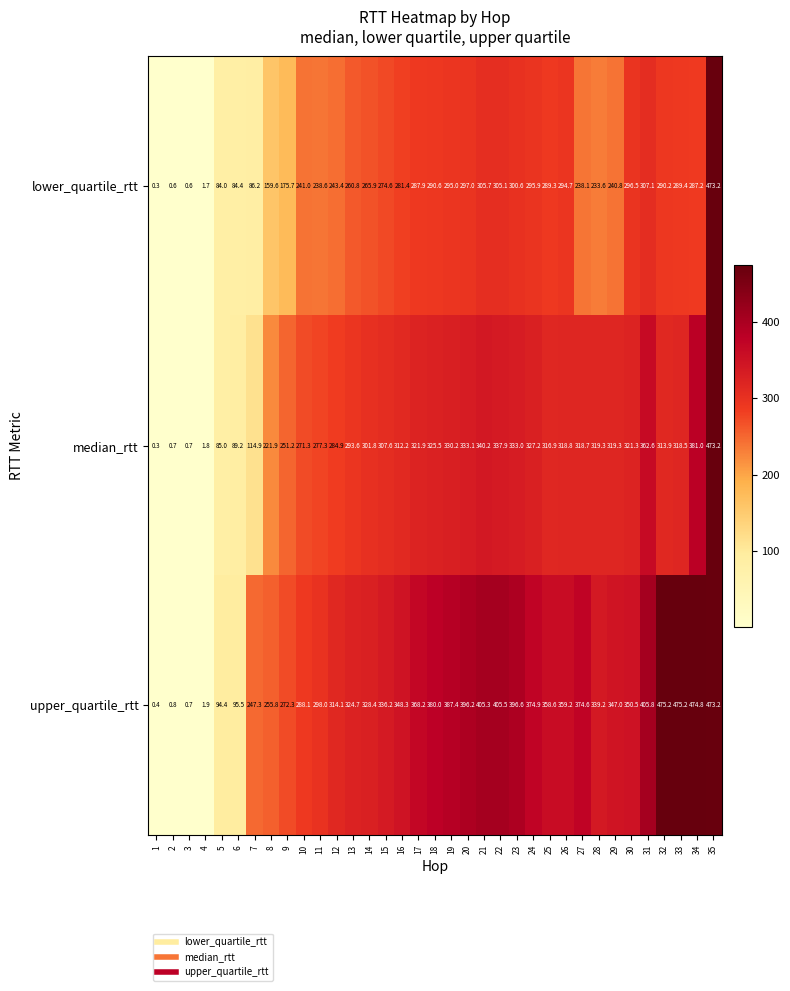

At which label is lower_quartile_rtt closest to 236?

27